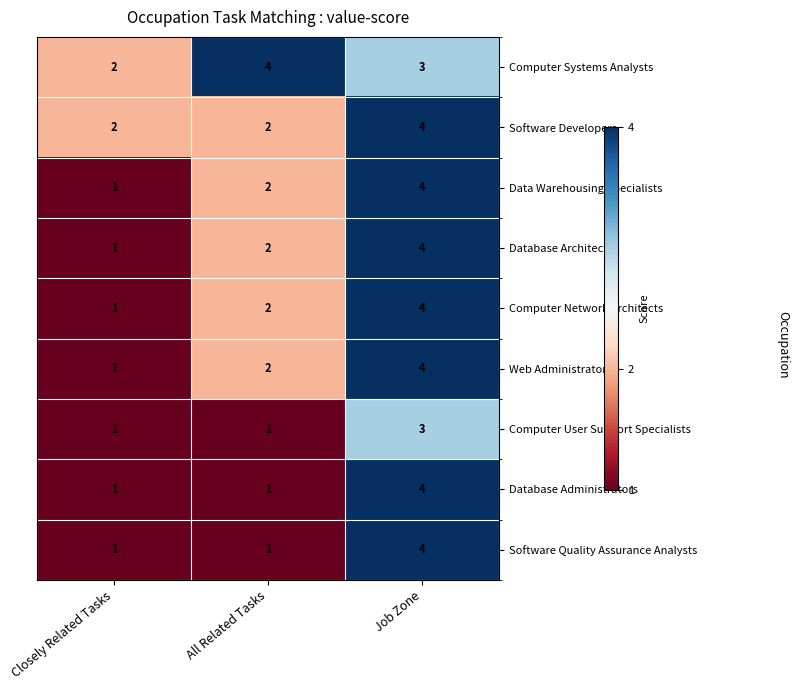

What is the approximate value of Computer Systems Analysts at All Related Tasks?

4